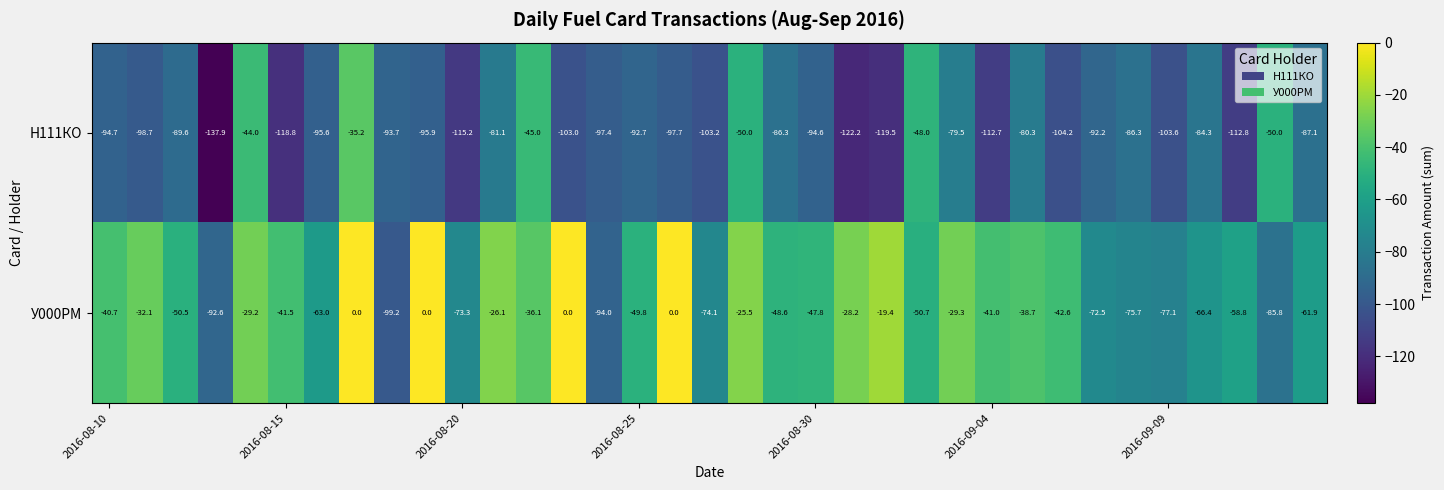

Rank the series by their average value, from highest to lowest.

У000РМ, Н111КО